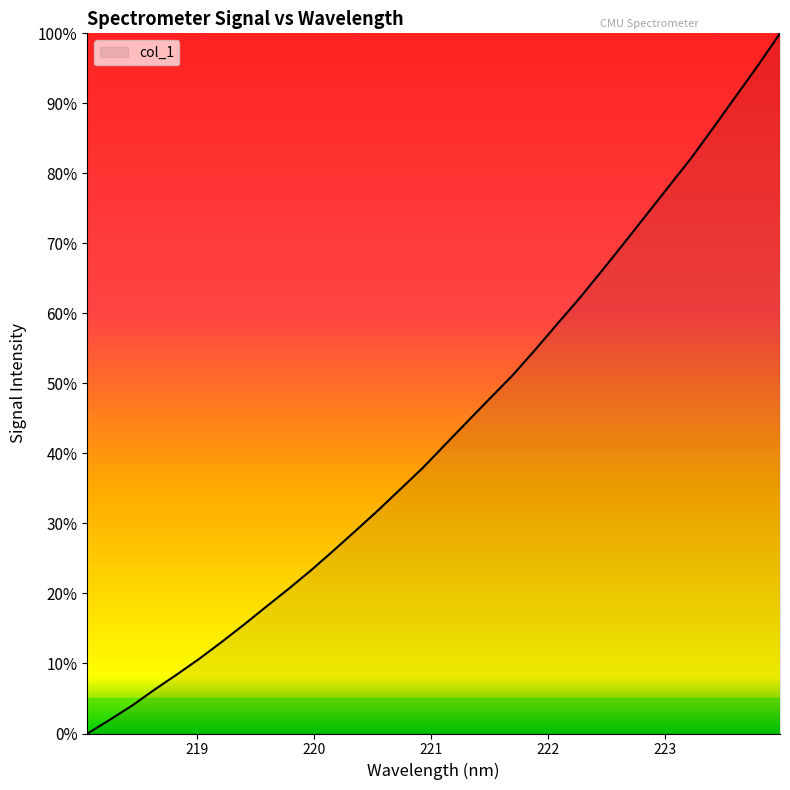

What is the maximum value shown in the chart?

100.0